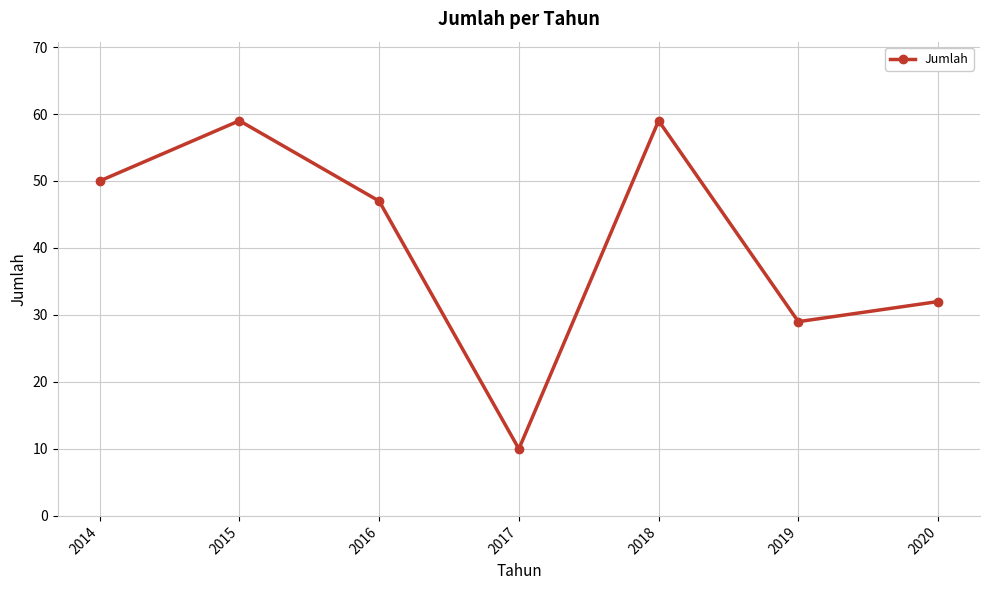

What is the greatest value displayed?

59